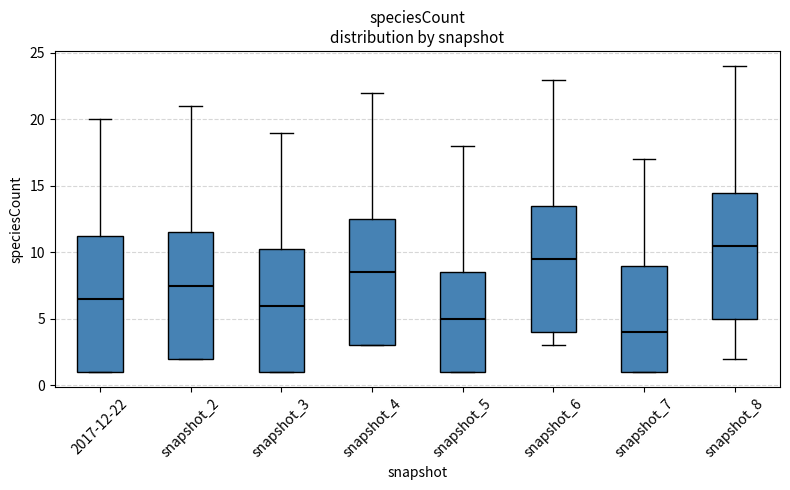

Where is the lower edge of the box for snapshot_2 on the y-axis? The values are not printed on the chart, so give them approximately, as read against the axis.

2.0